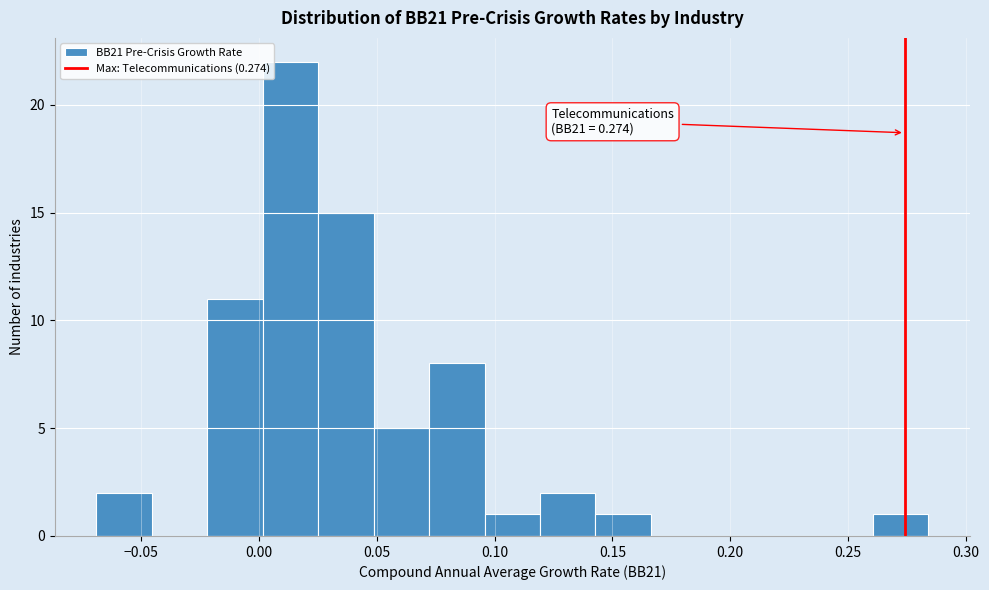

Over which range of the x-axis is the bar tallest?

0.000 to 0.025